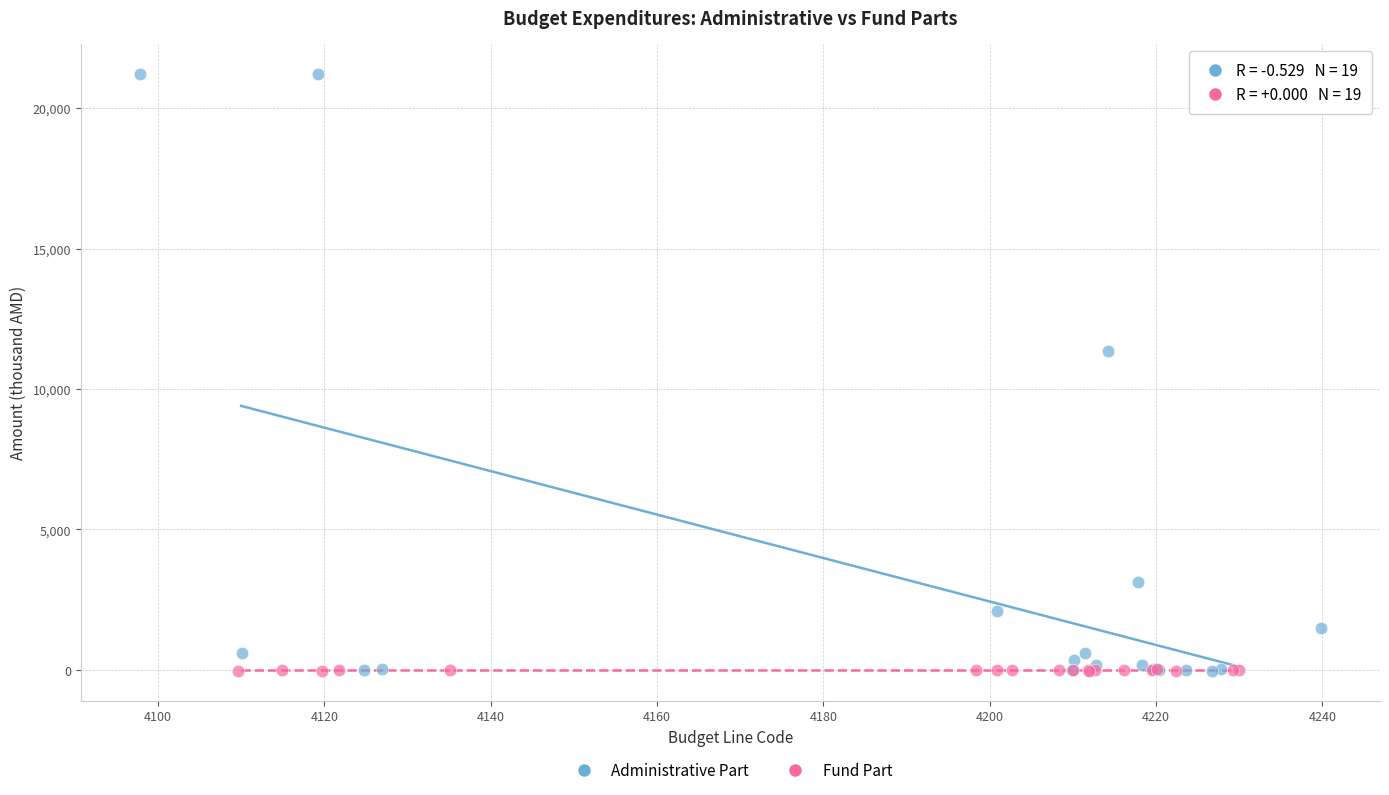

What are all the series names shown in the legend?

Administrative Part, Fund Part